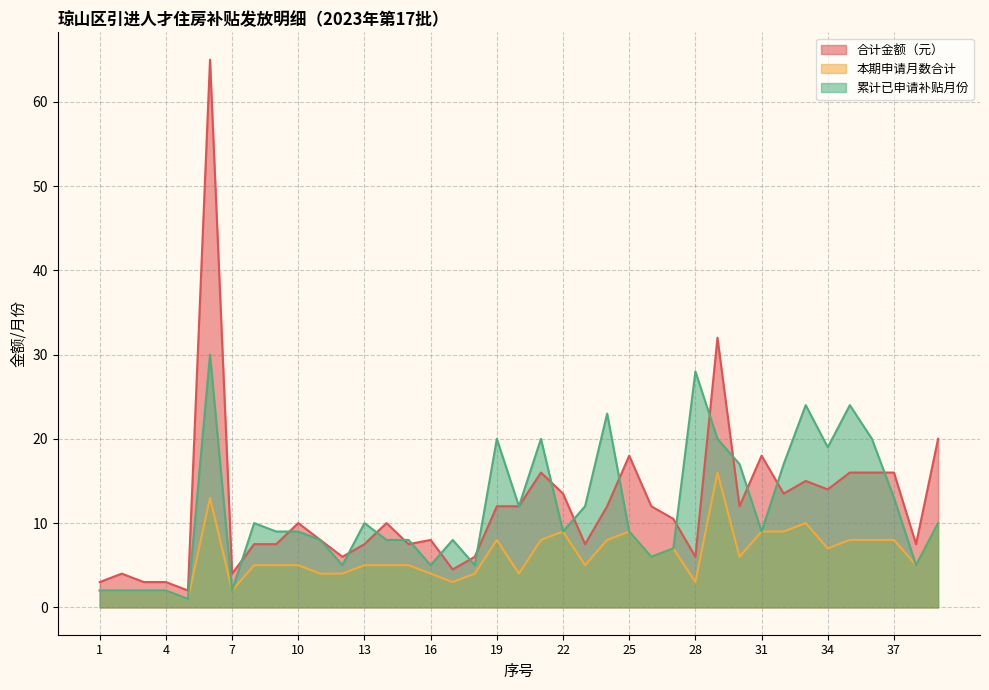

How many interior local valleys does the 本期申请月数合计 series have?

10